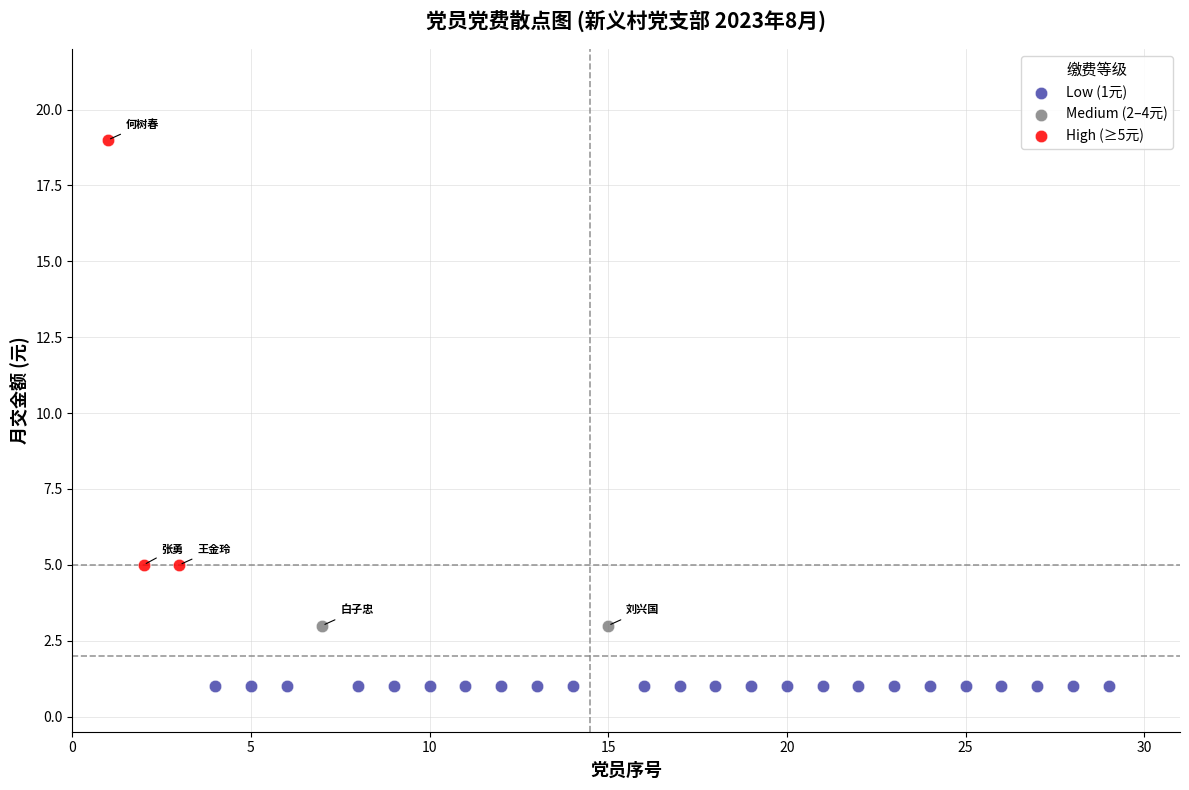

What are all the series names shown in the legend?

Low (1元), Medium (2–4元), High (≥5元)